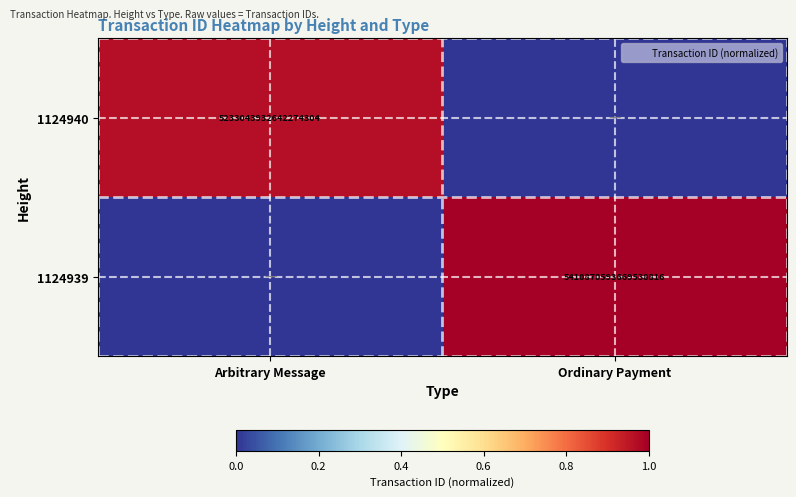

Which series changed the most between Arbitrary Message and Ordinary Payment?

1124939